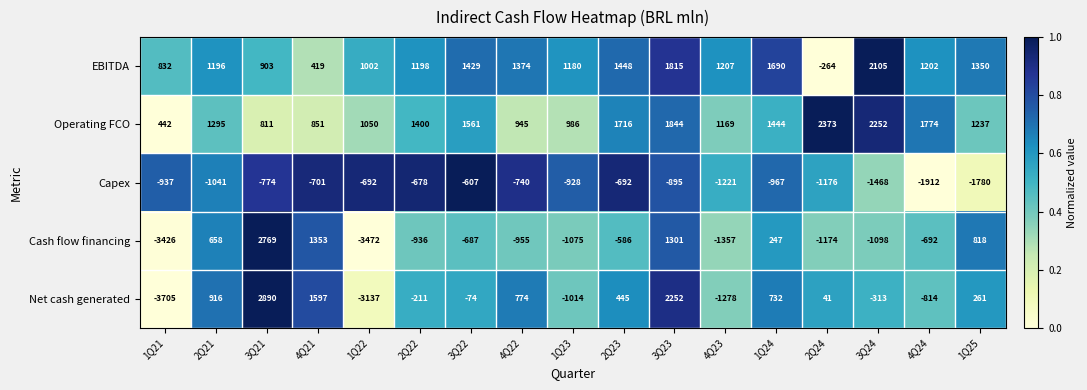

What is the maximum value shown in the chart?

2890